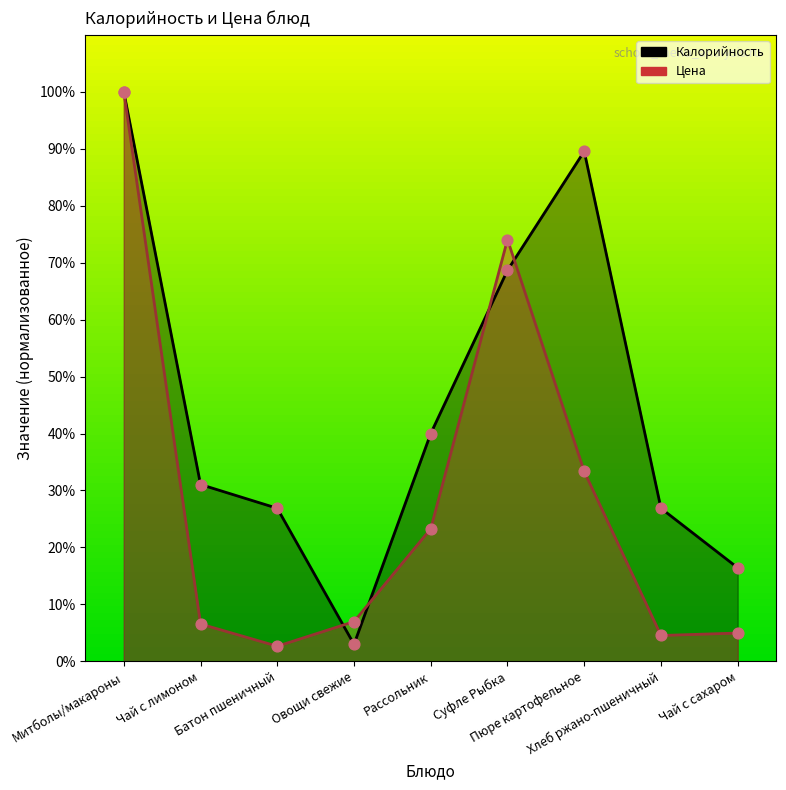

At which category is the sum across all series the highest?

Митболы/макароны